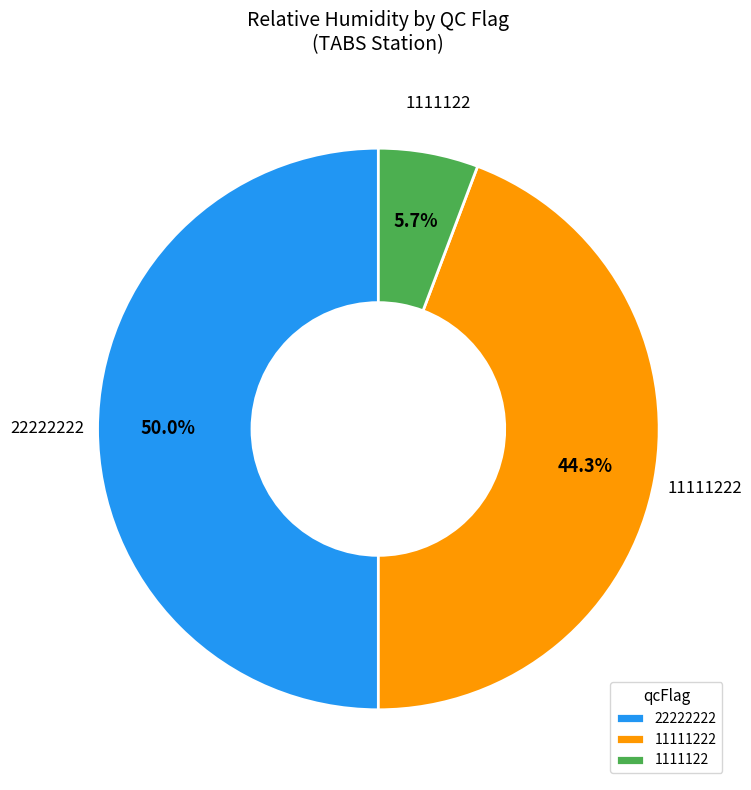

To the nearest percent, what is the difference between the largest and smallest slice percentages?

44%